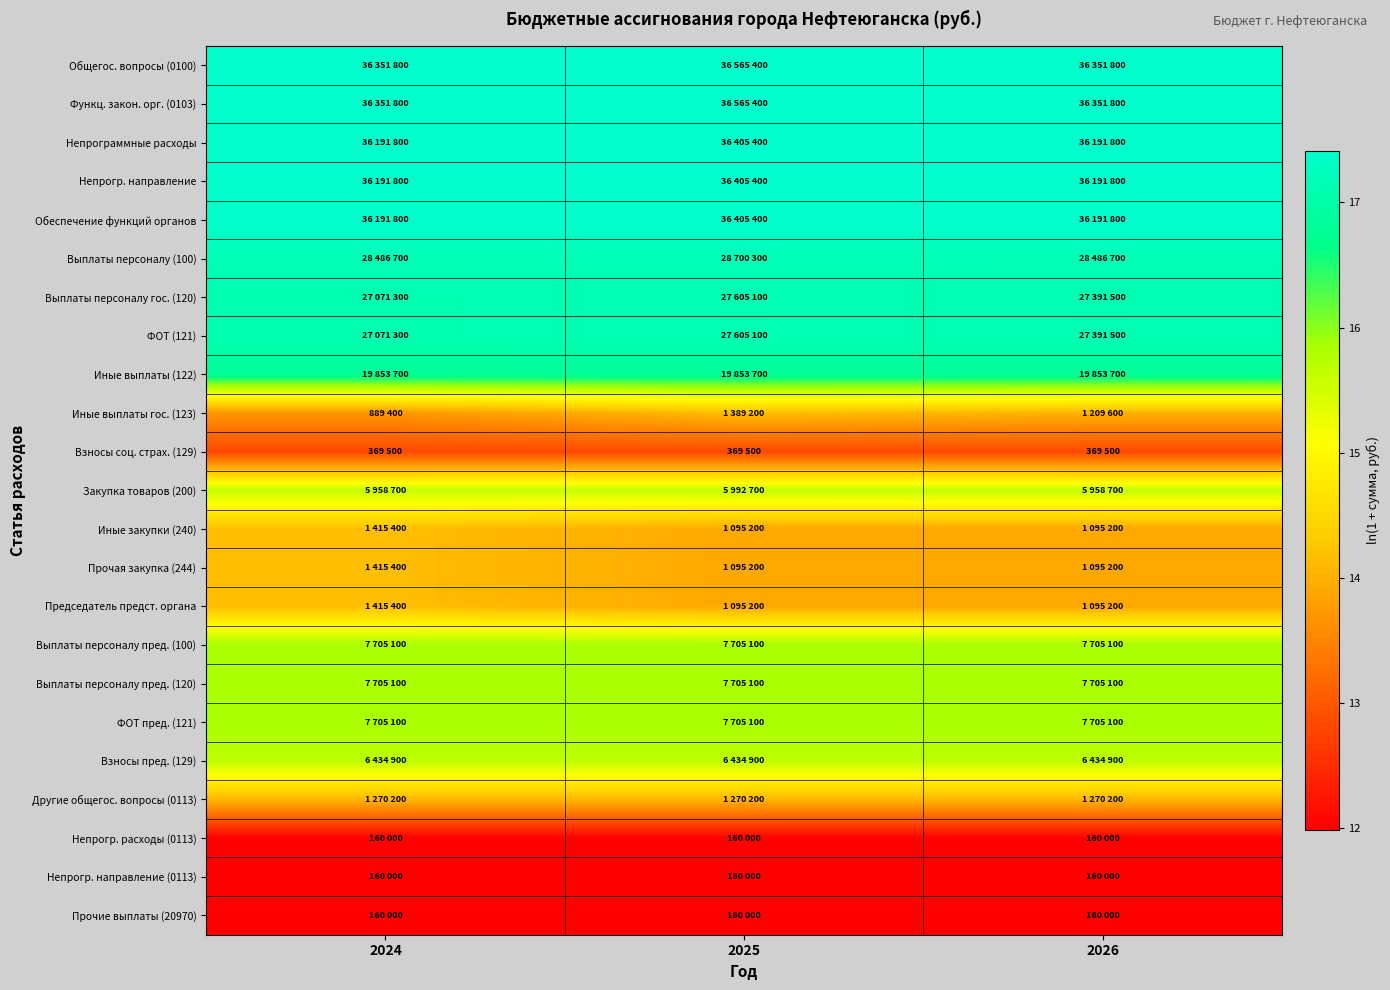

List the series in order of their peak value, highest first.

Общегос. вопросы (0100), Функц. закон. орг. (0103), Непрограммные расходы, Непрогр. направление, Обеспечение функций органов, Выплаты персоналу (100), Выплаты персоналу гос. (120), ФОТ (121), Иные выплаты (122), Выплаты персоналу пред. (100), Выплаты персоналу пред. (120), ФОТ пред. (121), Взносы пред. (129), Закупка товаров (200), Иные закупки (240), Прочая закупка (244), Председатель предст. органа, Иные выплаты гос. (123), Другие общегос. вопросы (0113), Взносы соц. страх. (129), Непрогр. расходы (0113), Непрогр. направление (0113), Прочие выплаты (20970)